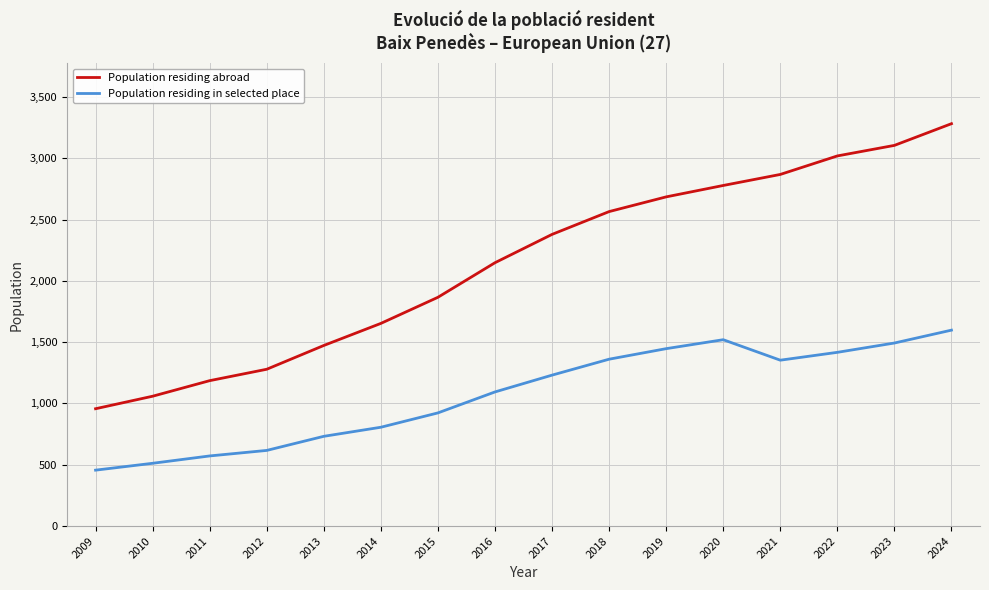

Rank the series at 2017 from highest to lowest value.

Population residing abroad, Population residing in selected place